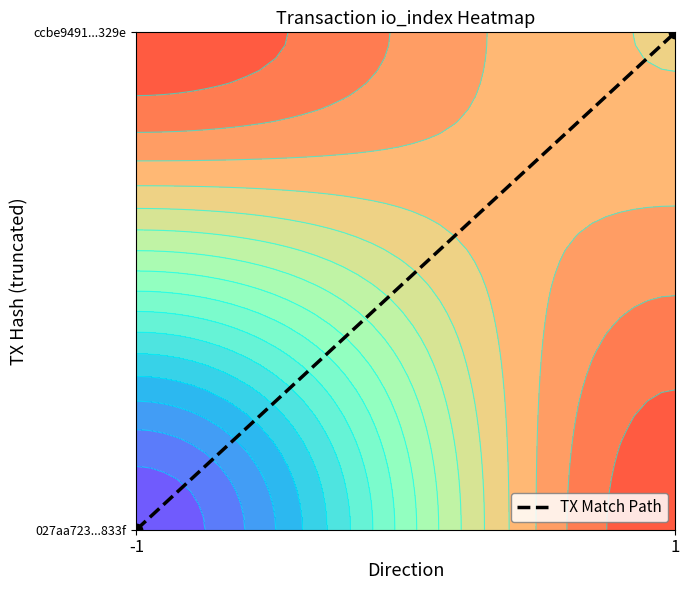

Reading left to right, transcribe all the data shown in this chart.

-1=0	1=1